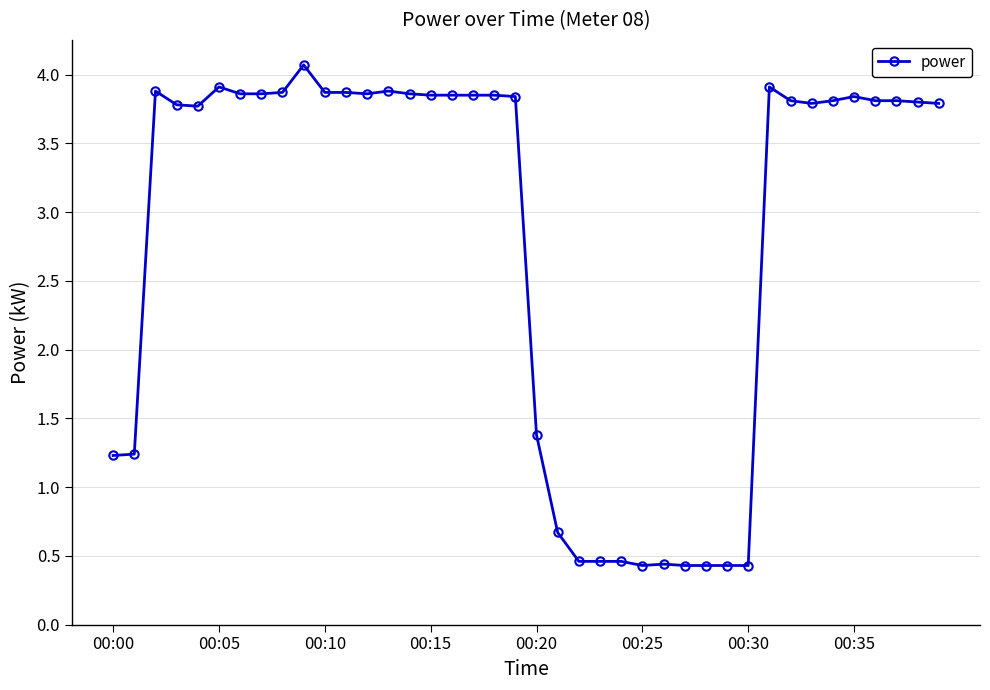

What is the greatest value displayed?

4.1